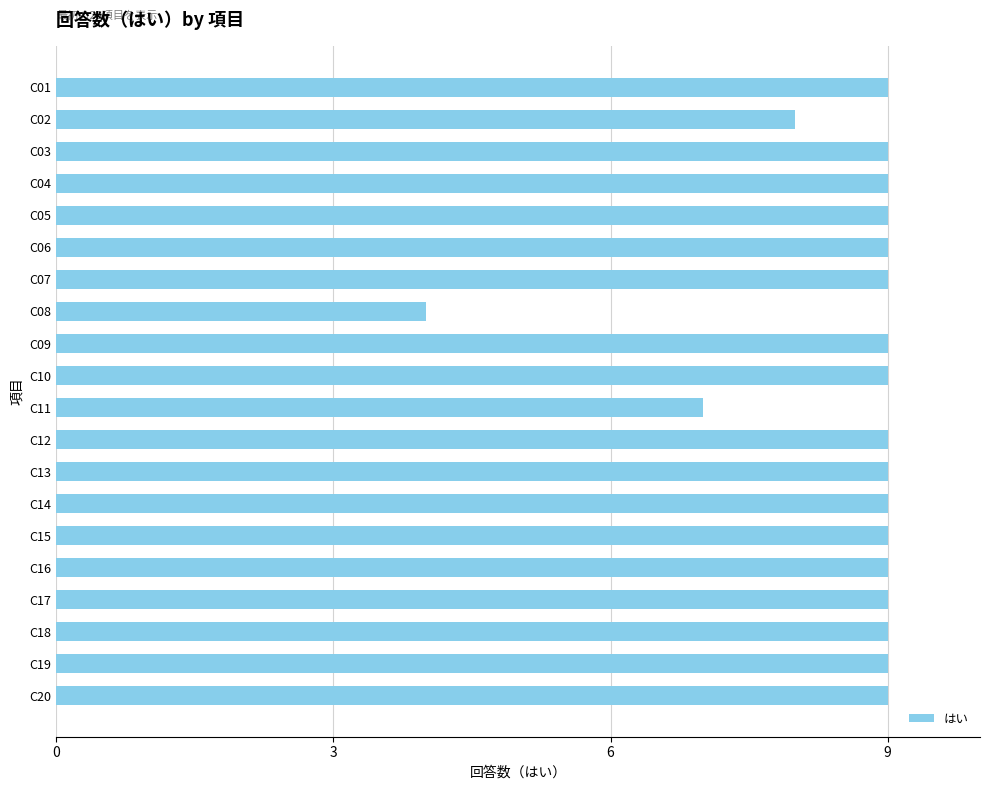

Are the bars grouped side by side (vs. stacked)?

No